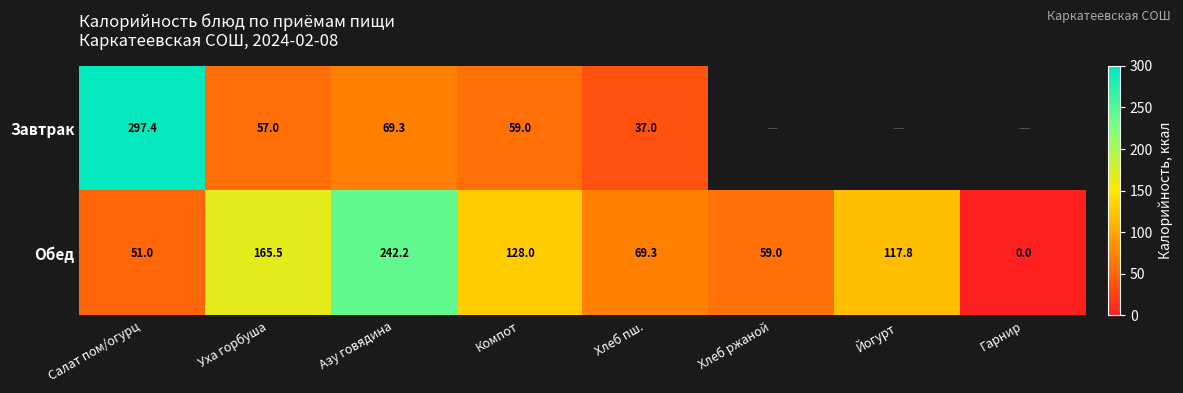

Count the number of data series in this chart.

2